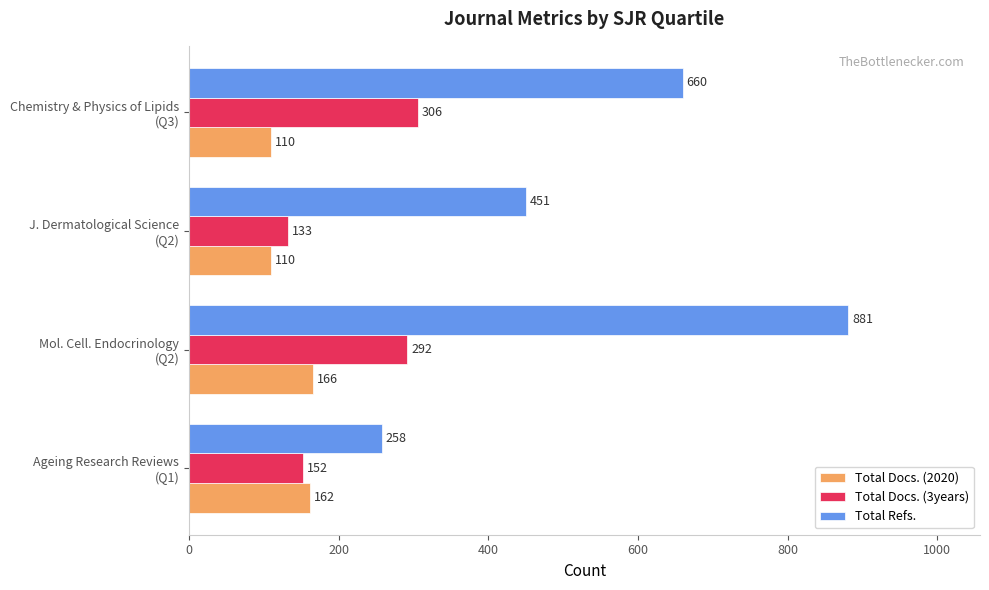

At which category is the sum across all series the highest?

Mol. Cell. Endocrinology
(Q2)